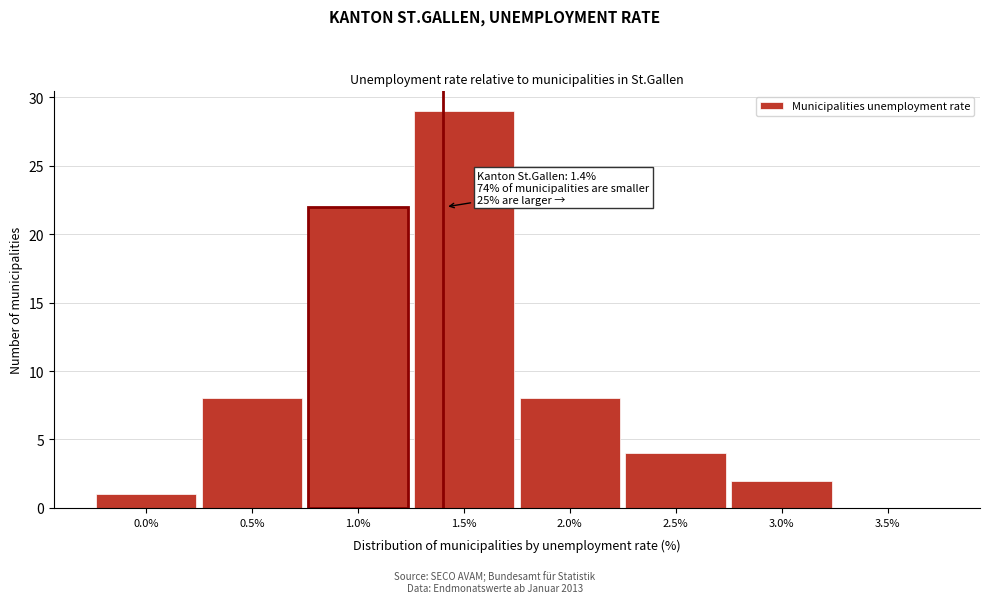

Reading right to left, what are all the values shown in this chart?

3.5%=0	3.0%=2	2.5%=4	2.0%=8	1.5%=29	1.0%=22	0.5%=8	0.0%=1